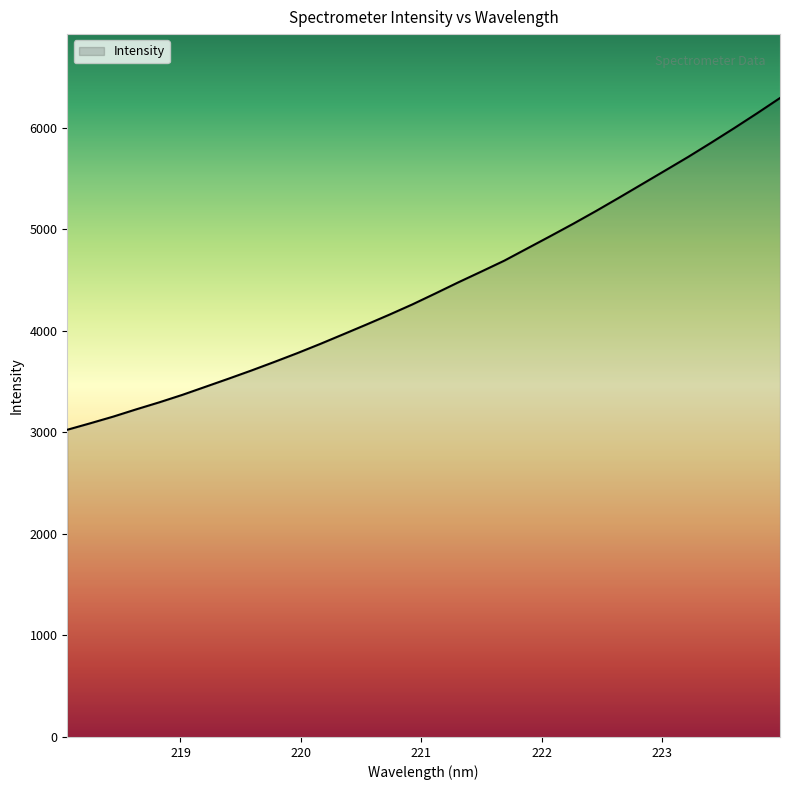

What is the sum of all values?

142014.0